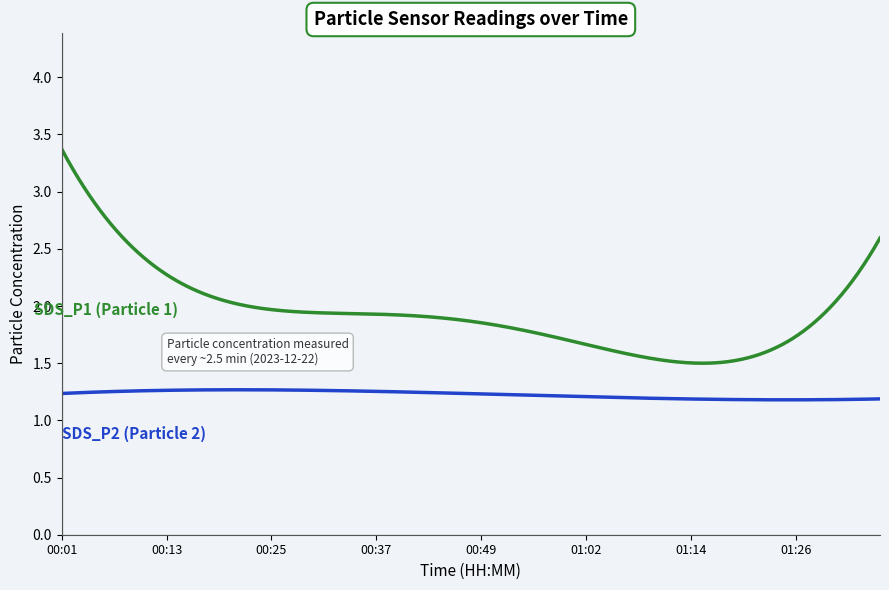

What is the maximum value shown in the chart?

3.4